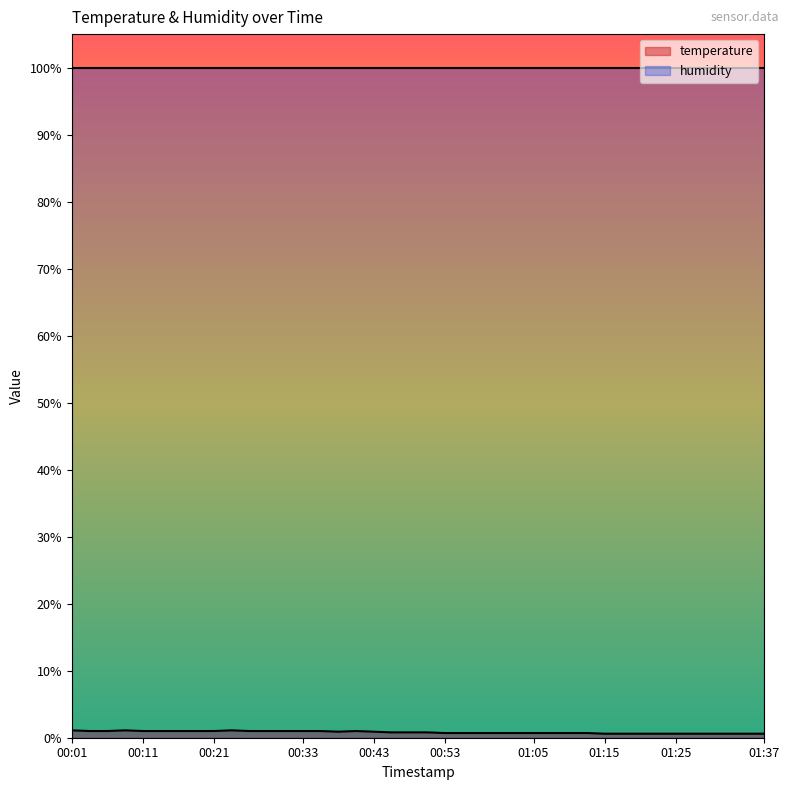

What is the smallest value displayed?

0.6